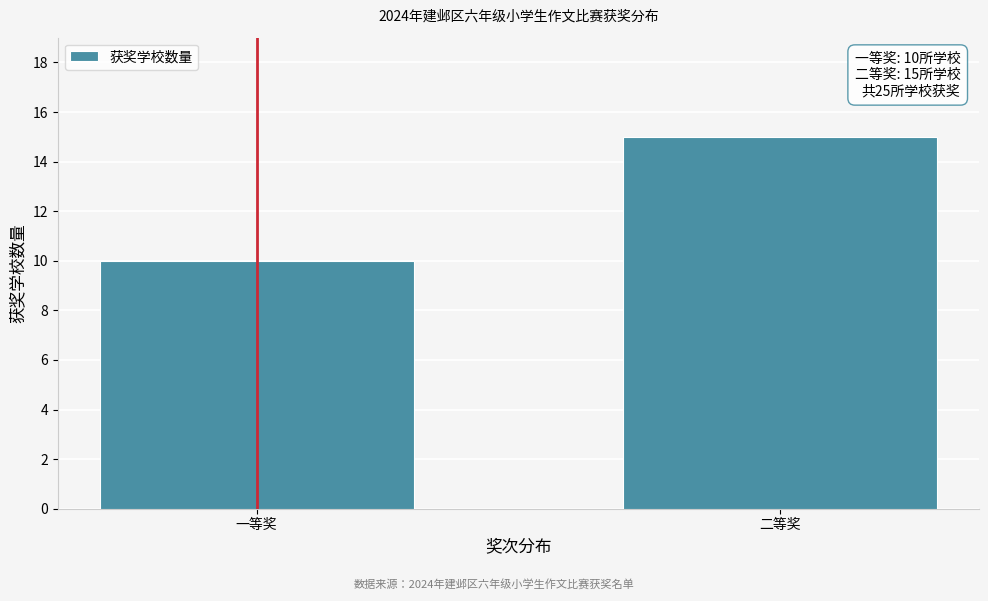

Reading left to right, extract all data points from this chart.

10	15